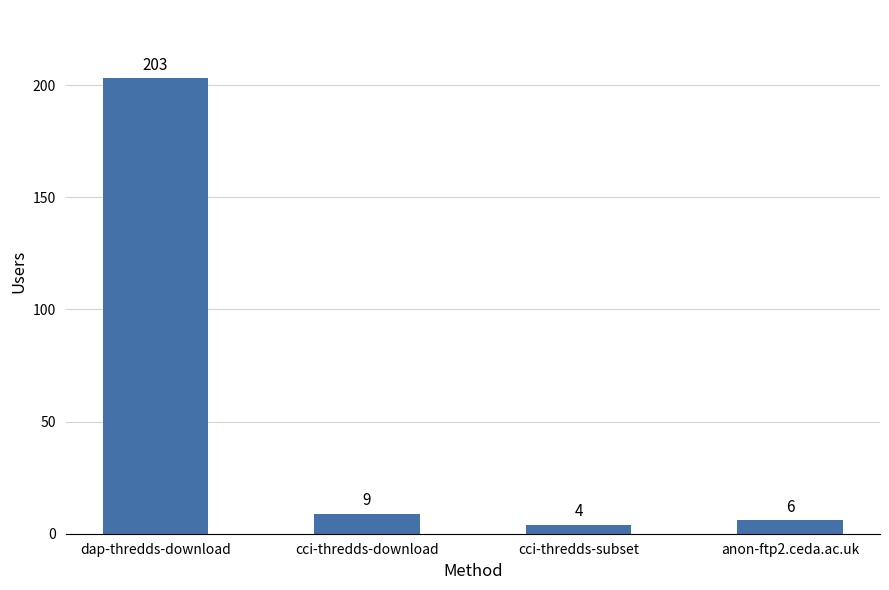

What is the value of the 4th bar from the left?

6